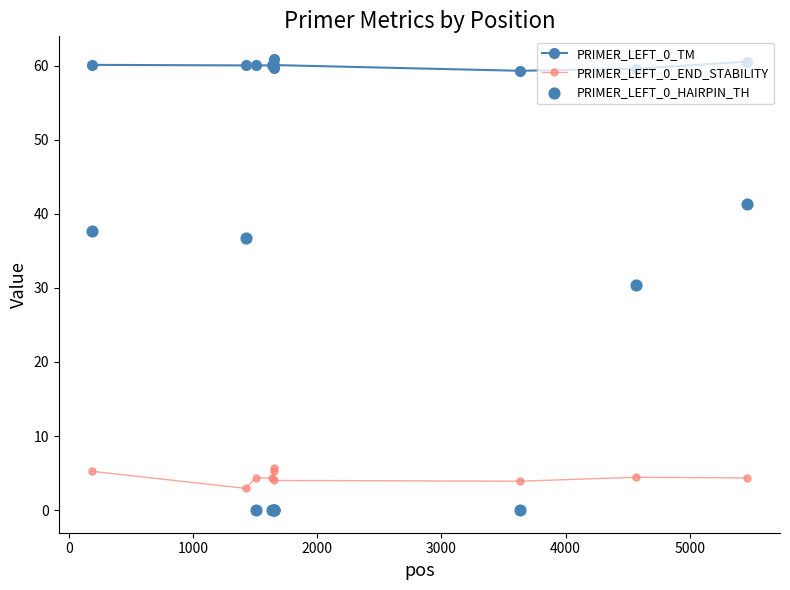

What are all the series names shown in the legend?

PRIMER_LEFT_0_TM, PRIMER_LEFT_0_END_STABILITY, PRIMER_LEFT_0_HAIRPIN_TH